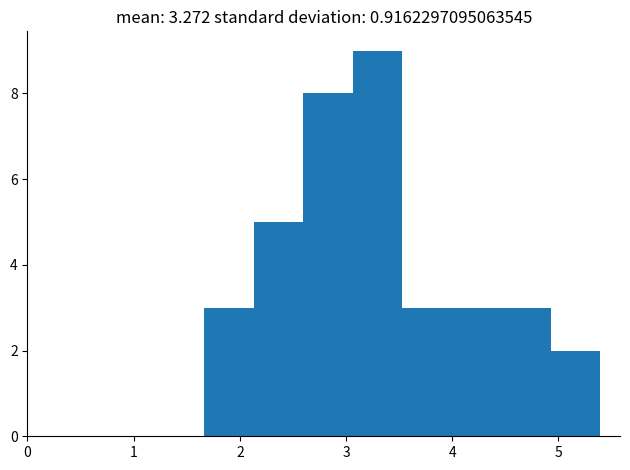

Reading left to right, transcribe this chart: for each bar, give the range it covers on the x-axis and its height. Neither the bar edges nor the heights are printed on the chart, so give them approximately, as read against the axes.

1.7 to 2.1: 3
2.1 to 2.6: 5
2.6 to 3.1: 8
3.1 to 3.5: 9
3.5 to 4.0: 3
4.0 to 4.5: 3
4.5 to 4.9: 3
4.9 to 5.4: 2